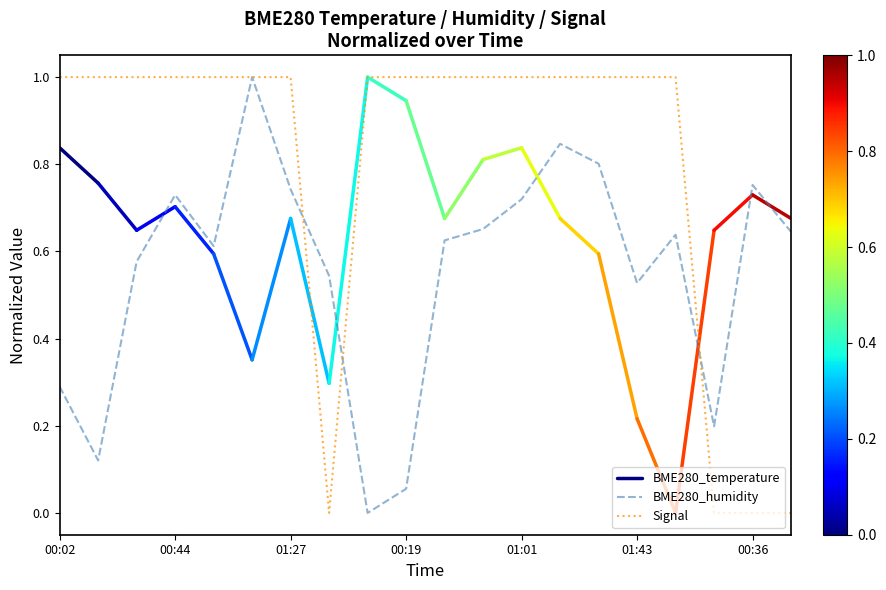

Is it true that Signal equals 1.0 at 00:19?

True